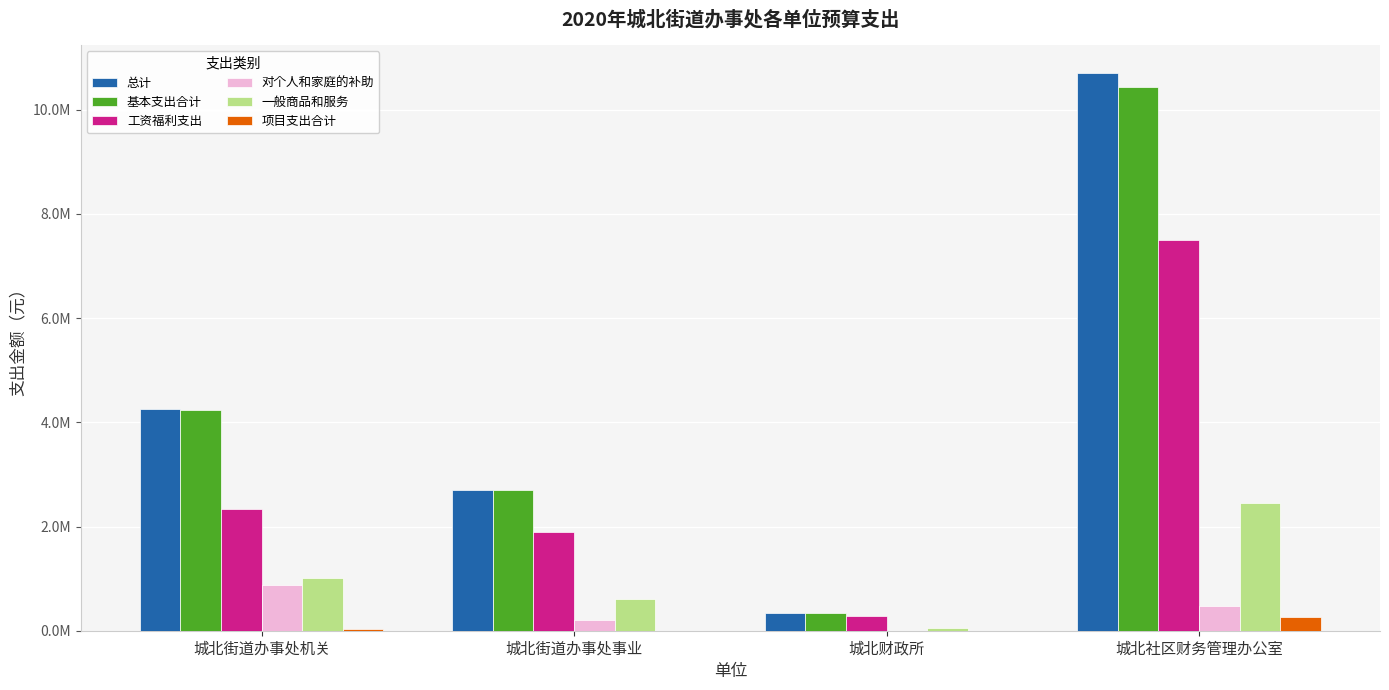

Reading left to right, transcribe all the data shown in this chart.

总计: 4264268.2	2706638.0	340115.6	10708336.4
基本支出合计: 4234268.2	2706638.0	340115.6	10438336.4
工资福利支出: 2336608.6	1885710.0	278499.6	7507856.4
对个人和家庭的补助: 883643.6	215000.0	0.0	470000.0
一般商品和服务: 1014016.0	605928.0	61616.0	2460480.0
项目支出合计: 30000.0	0.0	0.0	270000.0